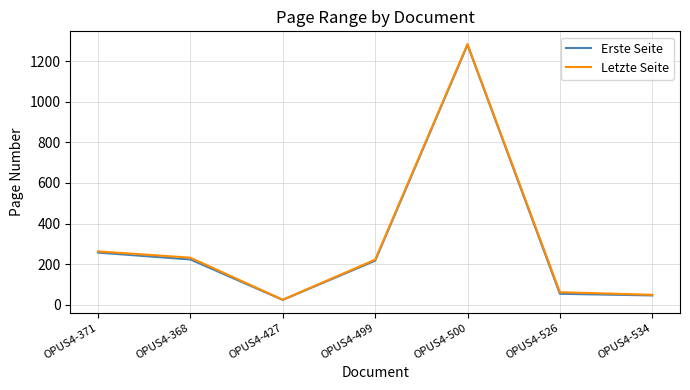

How many lines are shown in the chart?

2